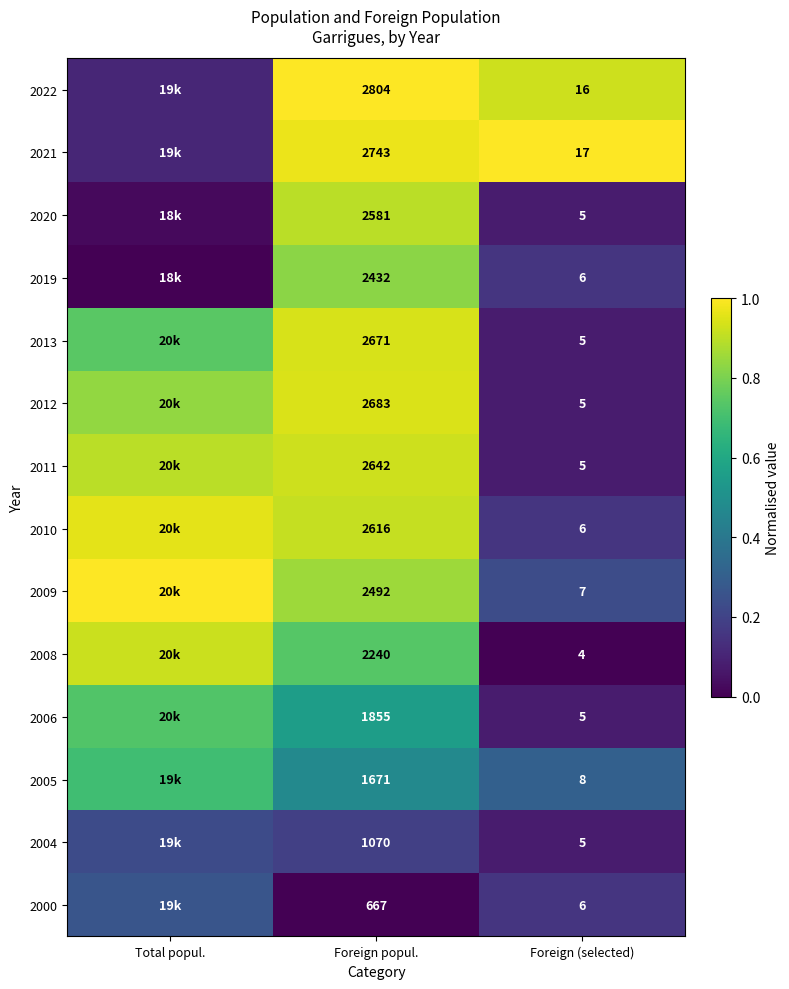

Is the value of 2008 at Foreign popul. greater than the value of 2011 at Foreign (selected)?

Yes